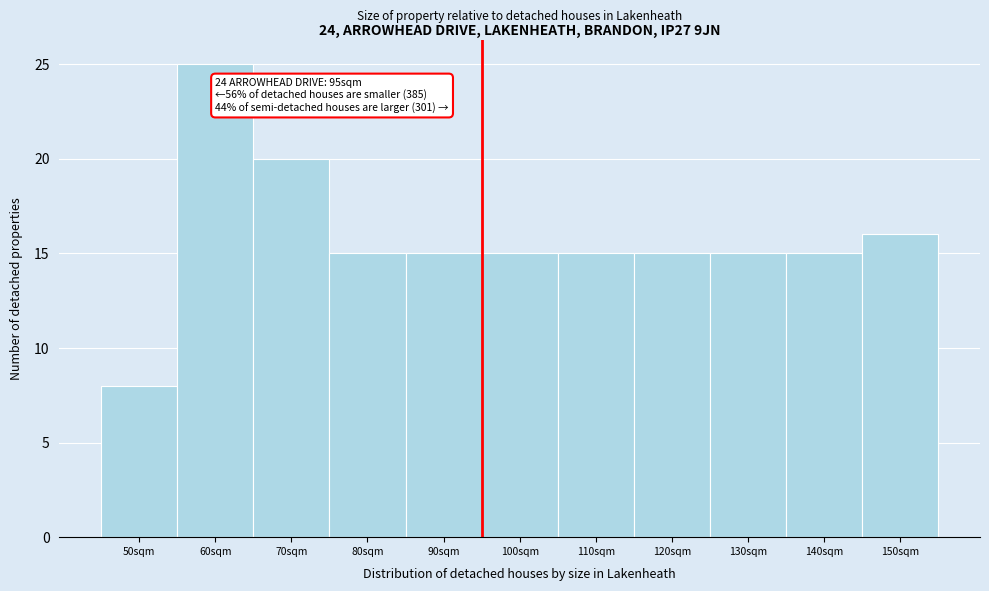

Reading left to right, what are all the values shown in this chart?

50sqm=8	60sqm=25	70sqm=20	80sqm=15	90sqm=15	100sqm=15	110sqm=15	120sqm=15	130sqm=15	140sqm=15	150sqm=16